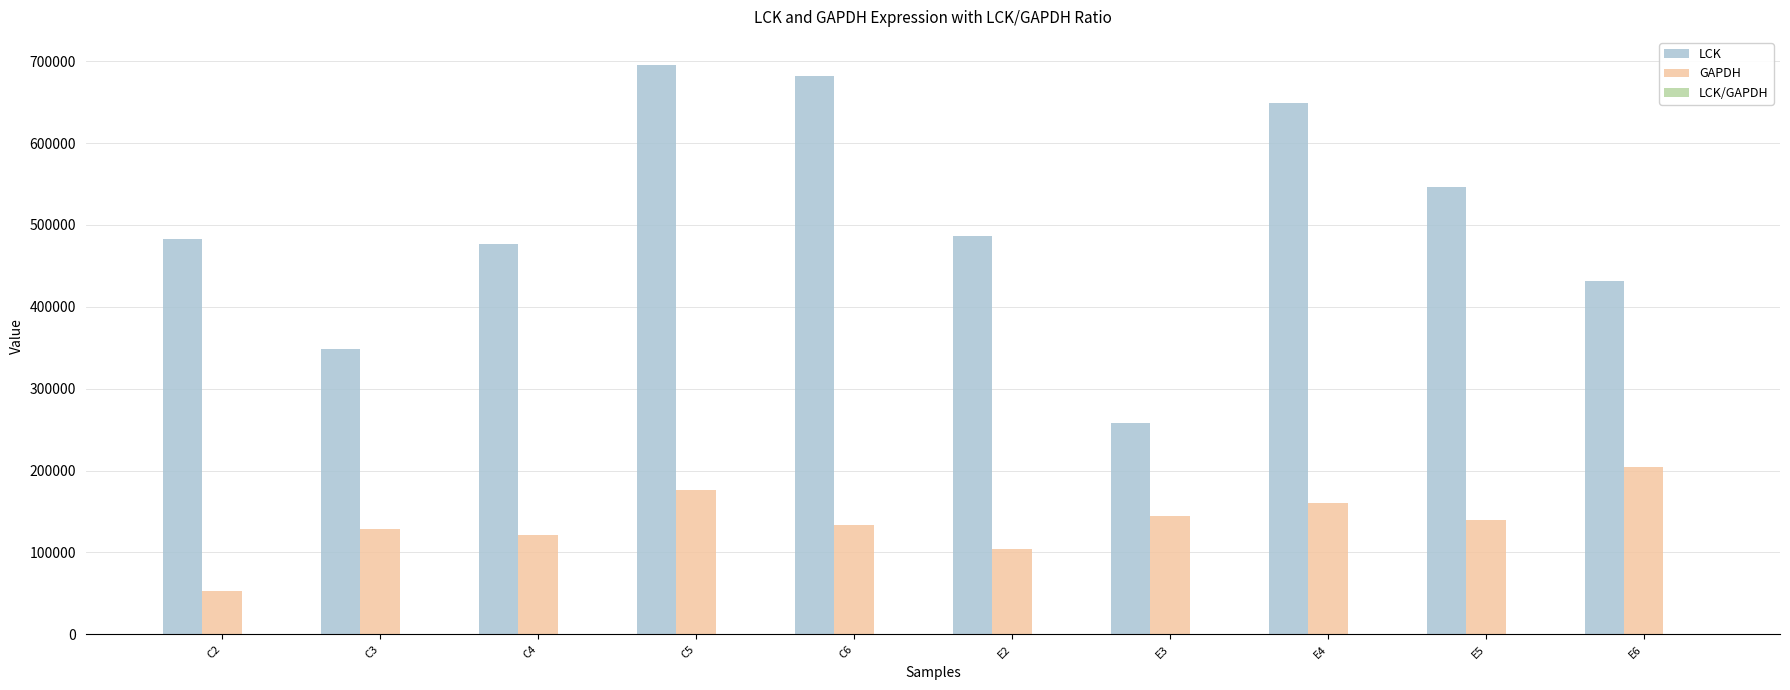

The value of LCK at C5 is 695007.0. True or false?

True